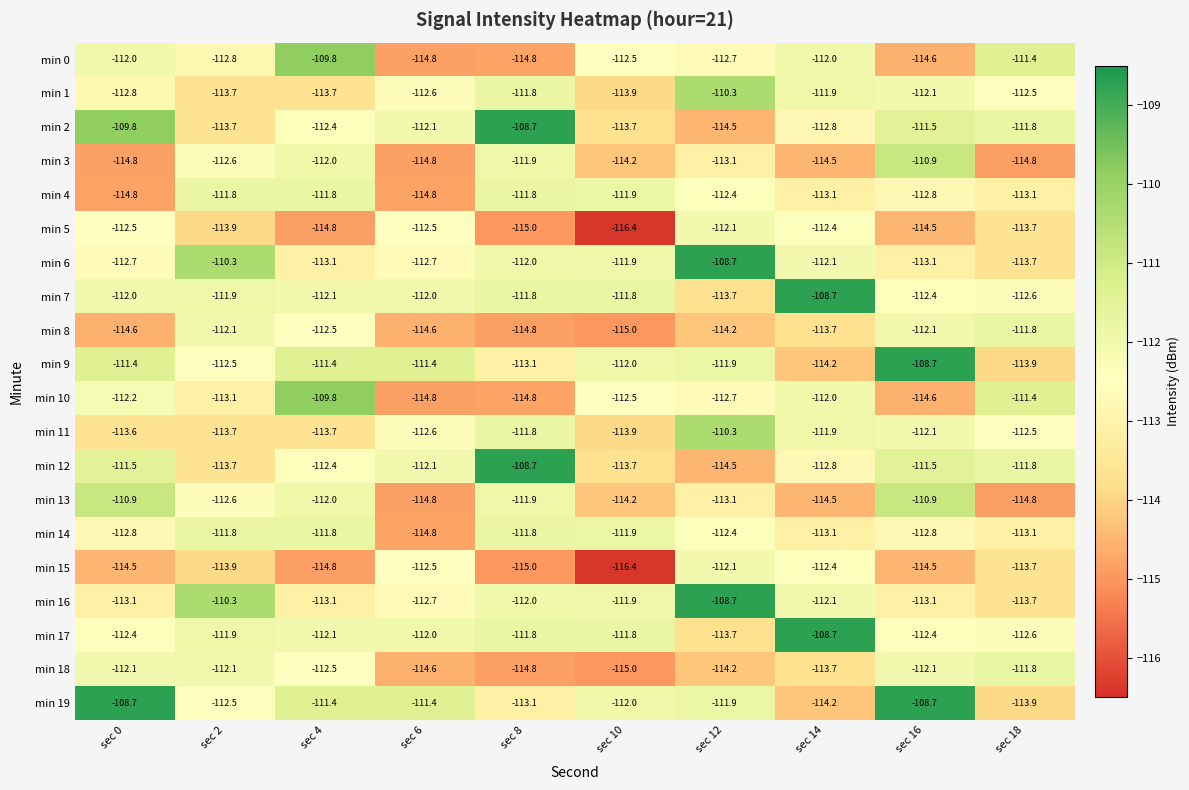

What is the smallest value displayed?

-116.4